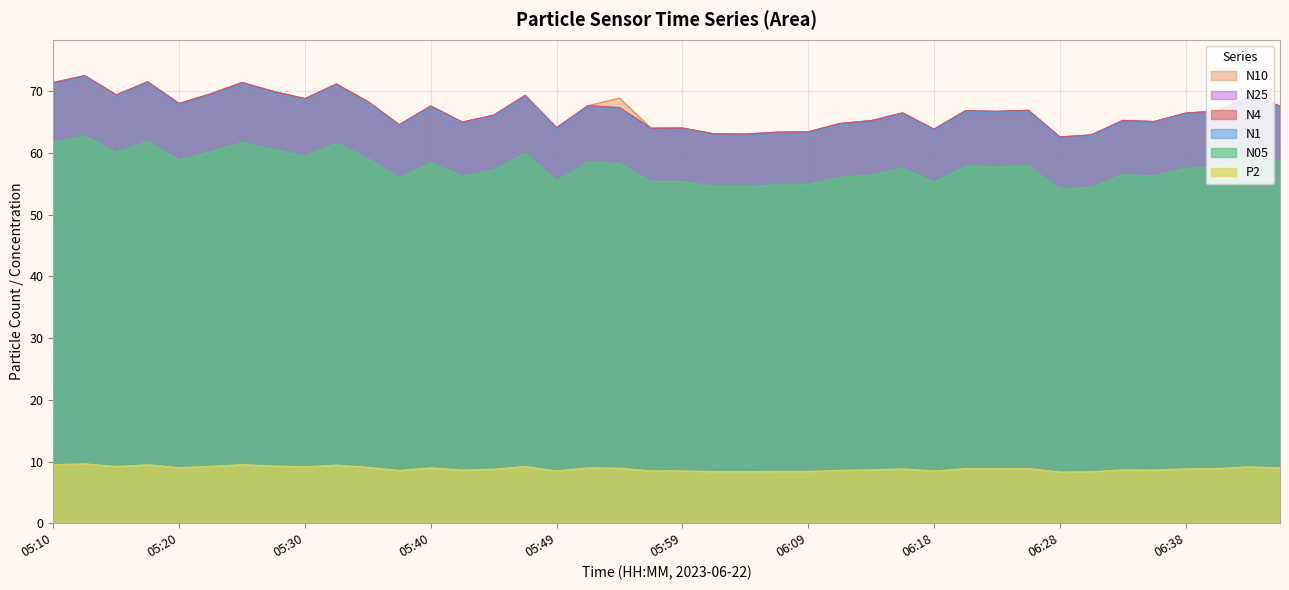

Count the number of categories in the chart.

40